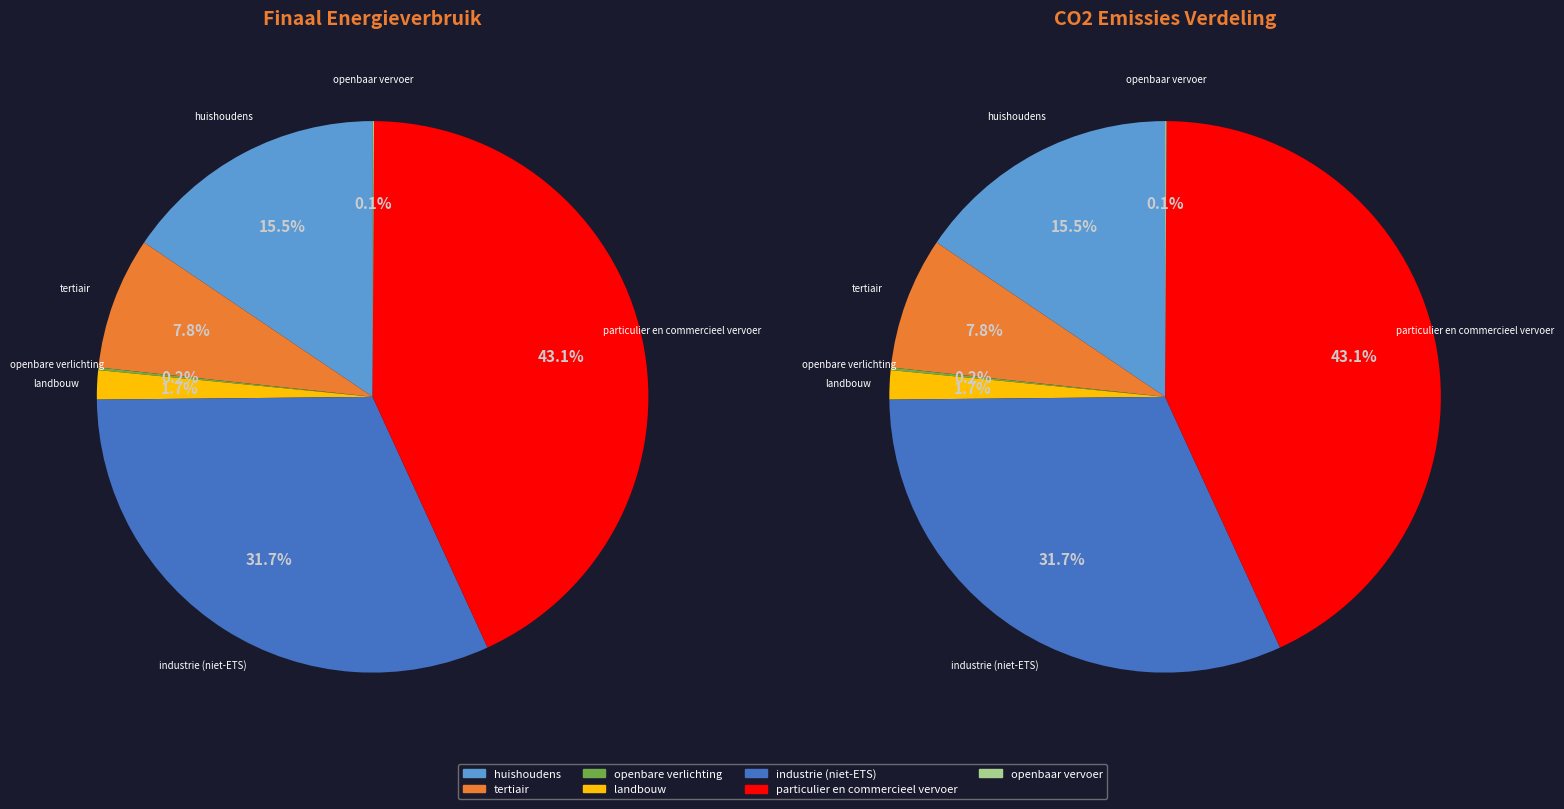

What is the change in value from huishoudens to particulier en commercieel vervoer?

+229172.6